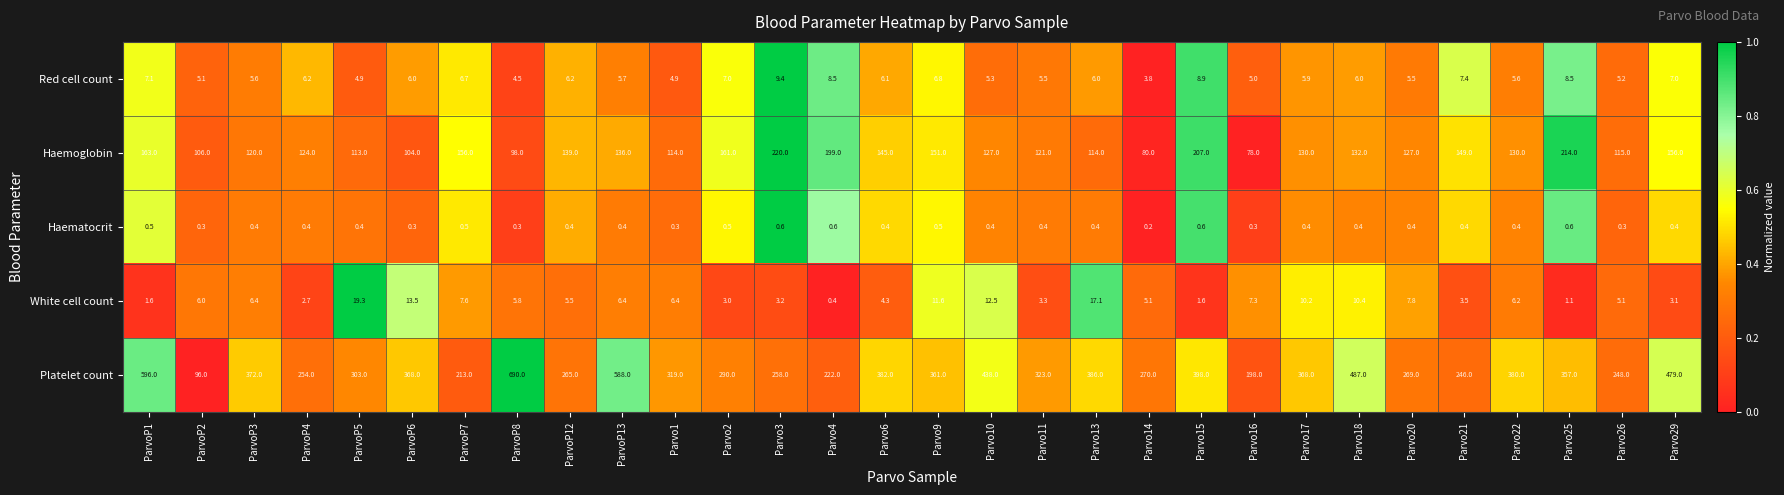

The White cell count series shows 7.8 at Parvo20. True or false?

True